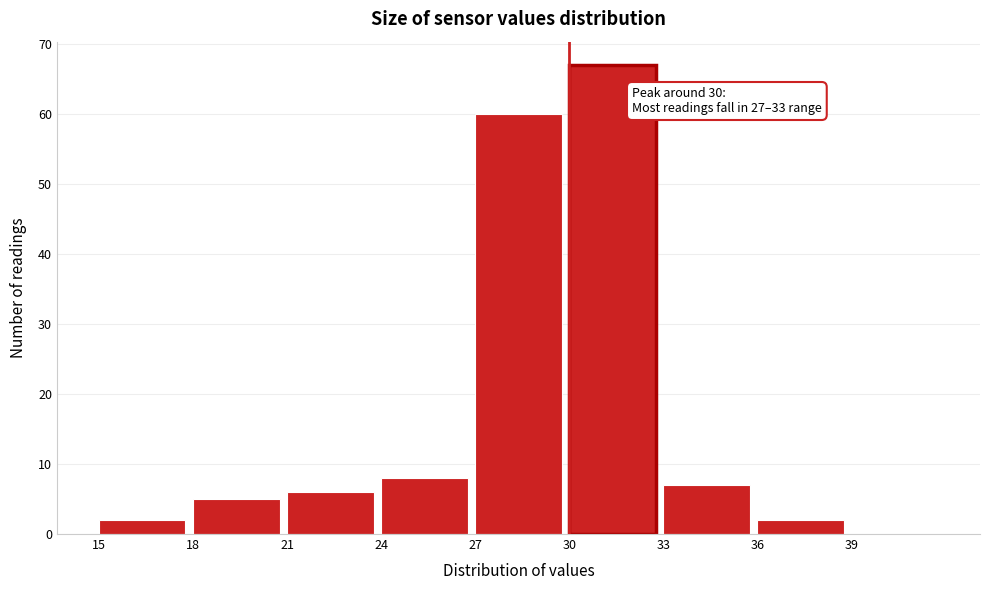

Over which range of the x-axis is the bar tallest?

30 to 33